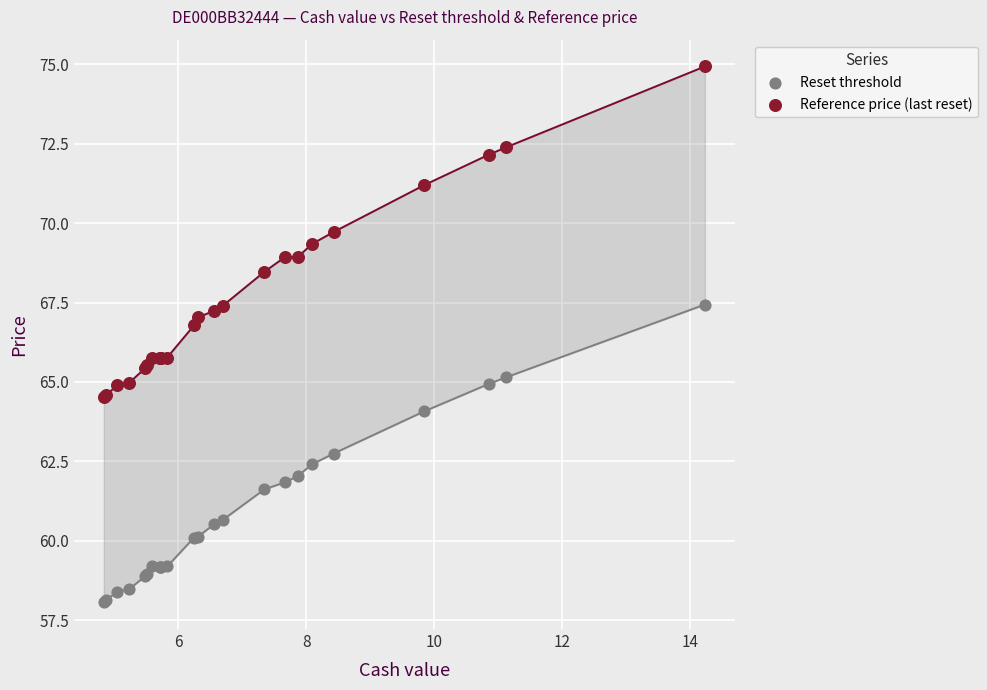

What is the X range (max minus min) for the scatter plot?

9.4